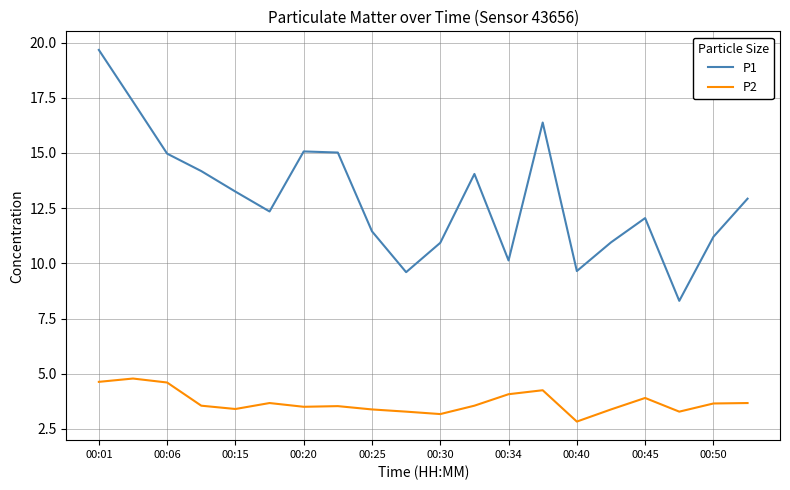

Which series has the widest spread of values?

P1